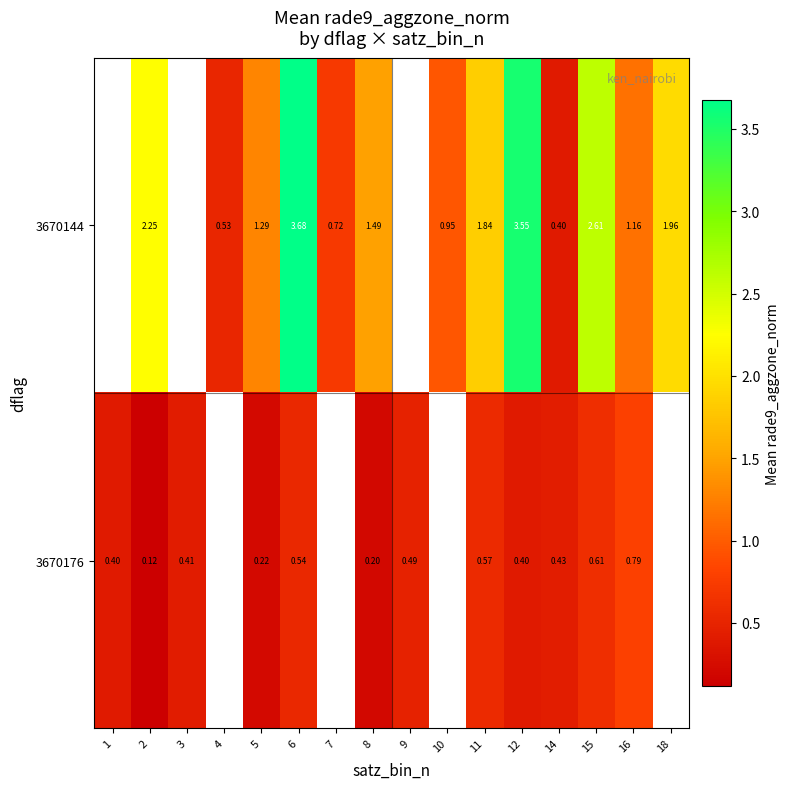

Is it true that 3670176 equals 0.6 at 11?

True